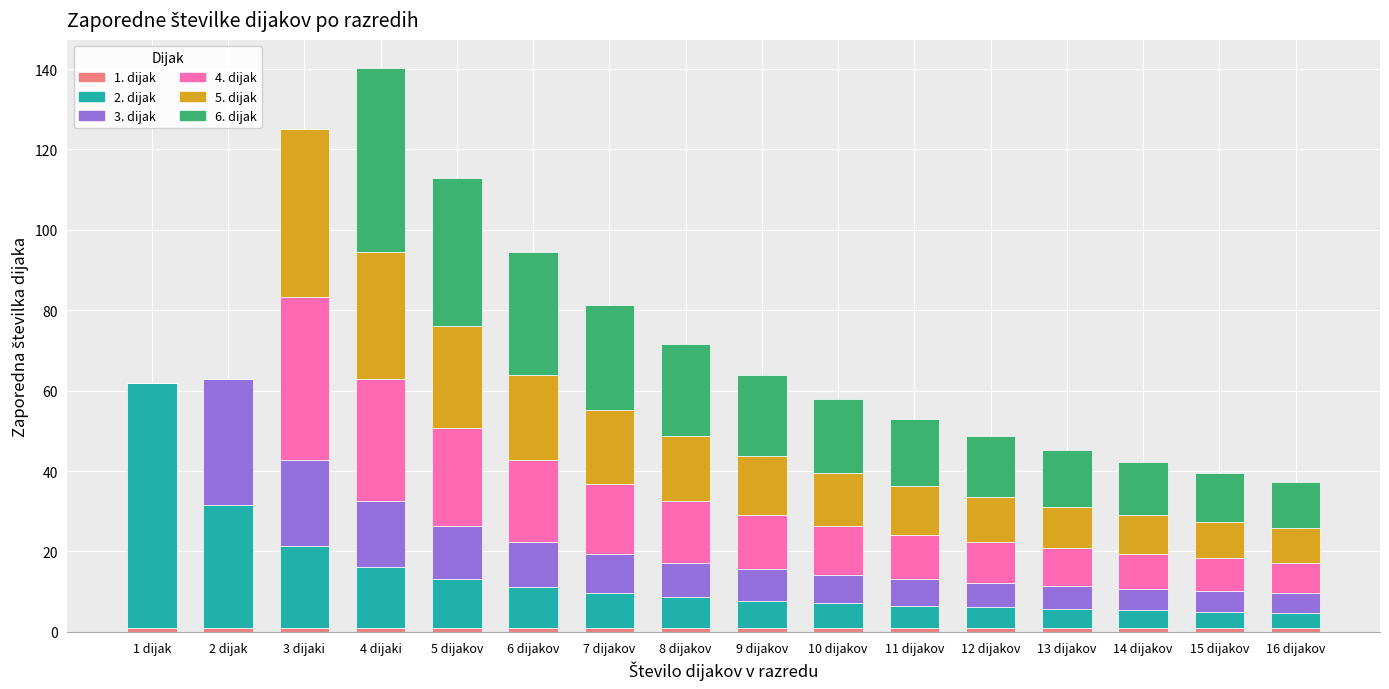

What is the label of the 12th bar from the right?

5 dijakov